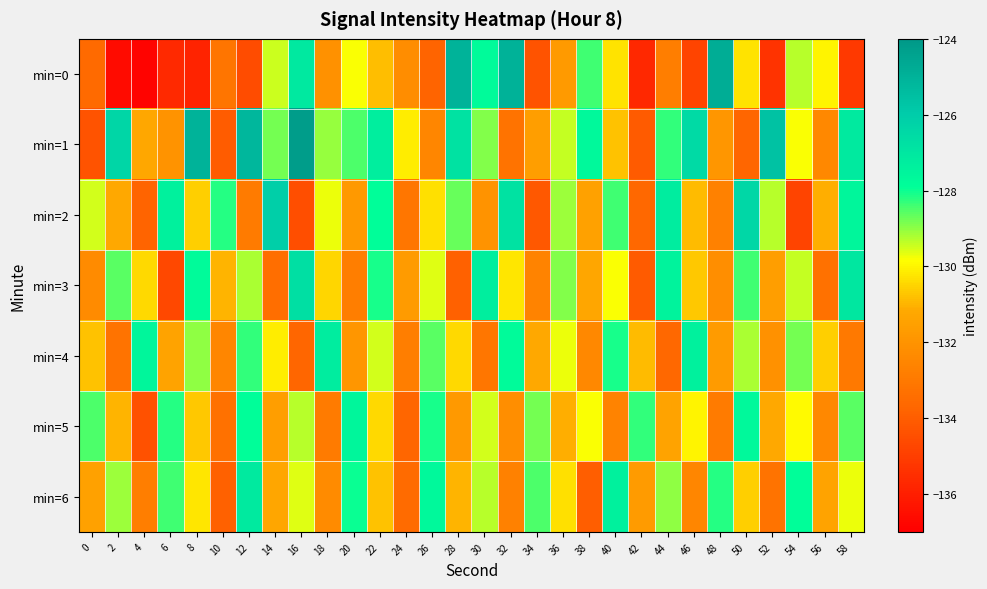

Reading left to right, list all the values displayed in this chart.

min=0: 0=-133.5	2=-136.6	4=-136.8	6=-135.7	8=-135.9	10=-133.2	12=-134.5	14=-129.5	16=-127.1	18=-132.1	20=-129.8	22=-130.8	24=-132.3	26=-133.8	28=-125.0	30=-127.8	32=-125.0	34=-134.3	36=-131.7	38=-128.4	40=-130.3	42=-135.7	44=-132.8	46=-134.8	48=-124.8	50=-130.3	52=-135.4	54=-129.3	56=-130.0	58=-135.1
min=1: 0=-134.3	2=-126.3	4=-131.2	6=-132.0	8=-125.0	10=-134.1	12=-125.2	14=-128.8	16=-124.2	18=-129.1	20=-128.5	22=-127.3	24=-130.1	26=-132.5	28=-126.8	30=-128.9	32=-133.2	34=-131.6	36=-129.4	38=-127.7	40=-130.8	42=-134.1	44=-128.3	46=-126.5	48=-131.9	50=-133.7	52=-125.6	54=-129.8	56=-132.4	58=-127.1
min=2: 0=-129.5	2=-131.2	4=-133.8	6=-127.4	8=-130.6	10=-128.2	12=-132.9	14=-126.1	16=-134.5	18=-129.7	20=-131.8	22=-127.9	24=-133.1	26=-130.3	28=-128.7	30=-132.0	32=-126.8	34=-134.2	36=-129.1	38=-131.5	40=-128.4	42=-133.6	44=-127.2	46=-130.9	48=-132.7	50=-126.4	52=-129.3	54=-134.8	56=-131.1	58=-127.6
min=3: 0=-132.3	2=-128.6	4=-130.4	6=-134.7	8=-127.8	10=-131.0	12=-129.2	14=-133.4	16=-126.7	18=-130.5	20=-132.8	22=-128.1	24=-131.7	26=-129.6	28=-133.9	30=-127.3	32=-130.2	34=-132.6	36=-128.9	38=-131.3	40=-129.8	42=-134.1	44=-127.5	46=-130.7	48=-132.2	50=-128.4	52=-131.6	54=-129.4	56=-133.3	58=-127.0
min=4: 0=-130.8	2=-133.2	4=-127.6	6=-131.4	8=-129.0	10=-132.5	12=-128.3	14=-130.1	16=-133.7	18=-127.2	20=-131.9	22=-129.5	24=-132.8	26=-128.6	28=-130.4	30=-133.1	32=-127.8	34=-131.2	36=-129.7	38=-132.4	40=-128.1	42=-130.9	44=-133.6	46=-127.4	48=-131.7	50=-129.2	52=-132.1	54=-128.8	56=-130.6	58=-133.0
min=5: 0=-128.5	2=-131.0	4=-134.4	6=-128.2	8=-130.7	10=-133.3	12=-127.9	14=-131.6	16=-129.3	18=-132.9	20=-127.6	22=-130.4	24=-133.7	26=-128.1	28=-131.8	30=-129.5	32=-132.2	34=-128.8	36=-131.1	38=-129.8	40=-132.6	42=-128.3	44=-131.4	46=-130.0	48=-132.9	50=-127.7	52=-131.2	54=-129.9	56=-132.4	58=-128.6
min=6: 0=-131.5	2=-129.1	4=-132.8	6=-128.4	8=-130.2	10=-133.9	12=-127.1	14=-131.3	16=-129.6	18=-132.3	20=-128.0	22=-130.8	24=-133.5	26=-127.7	28=-131.0	30=-129.3	32=-132.7	34=-128.5	36=-130.3	38=-134.0	40=-127.4	42=-131.7	44=-129.0	46=-132.5	48=-128.2	50=-130.6	52=-133.2	54=-127.9	56=-131.4	58=-129.7